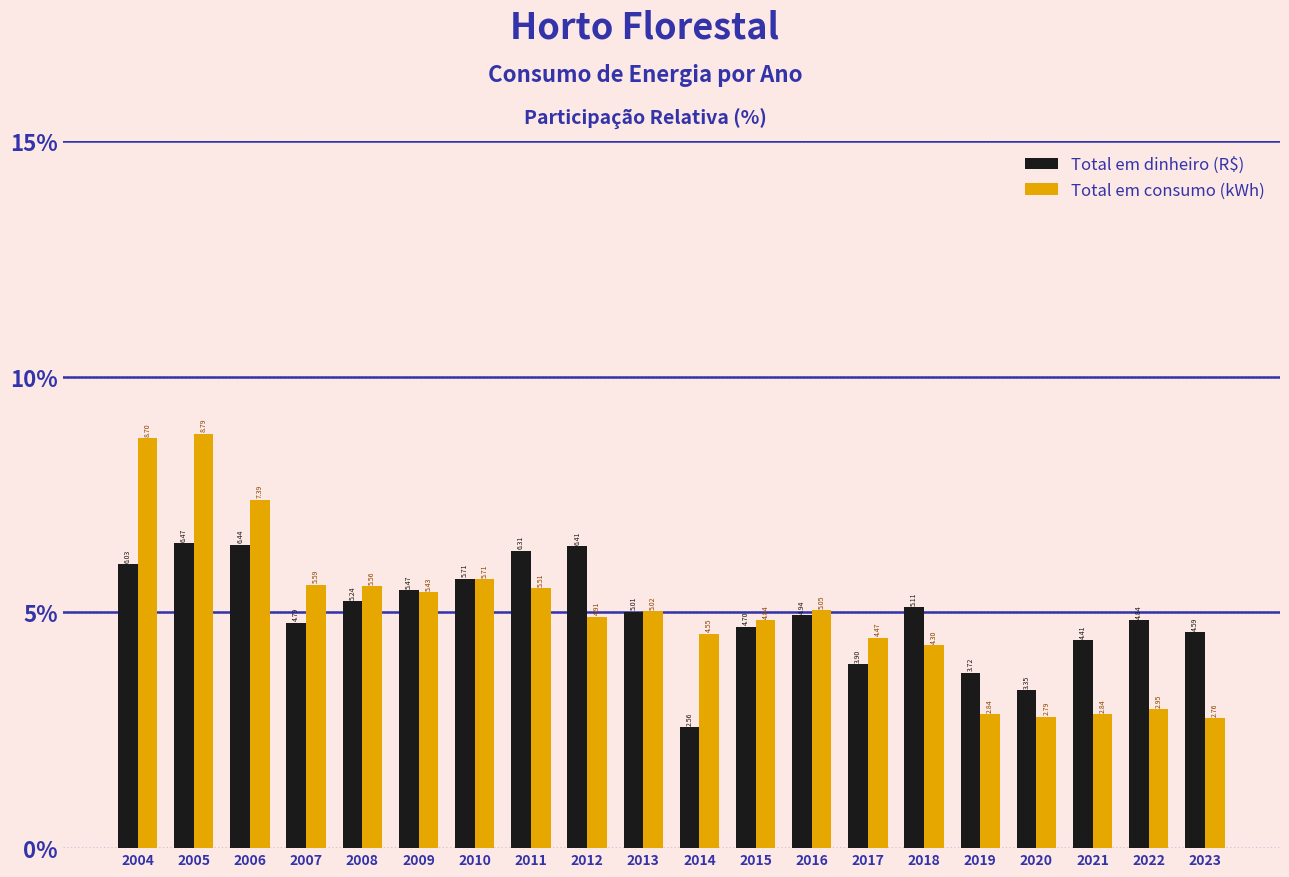

What is the difference between the maximum and second lowest values in the Total em consumo (kWh) series?

6.0